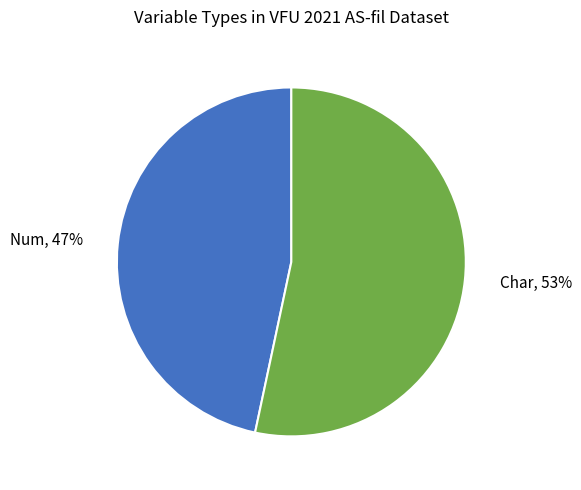

True or false: Num, 47% accounts for 47% of the total.

True